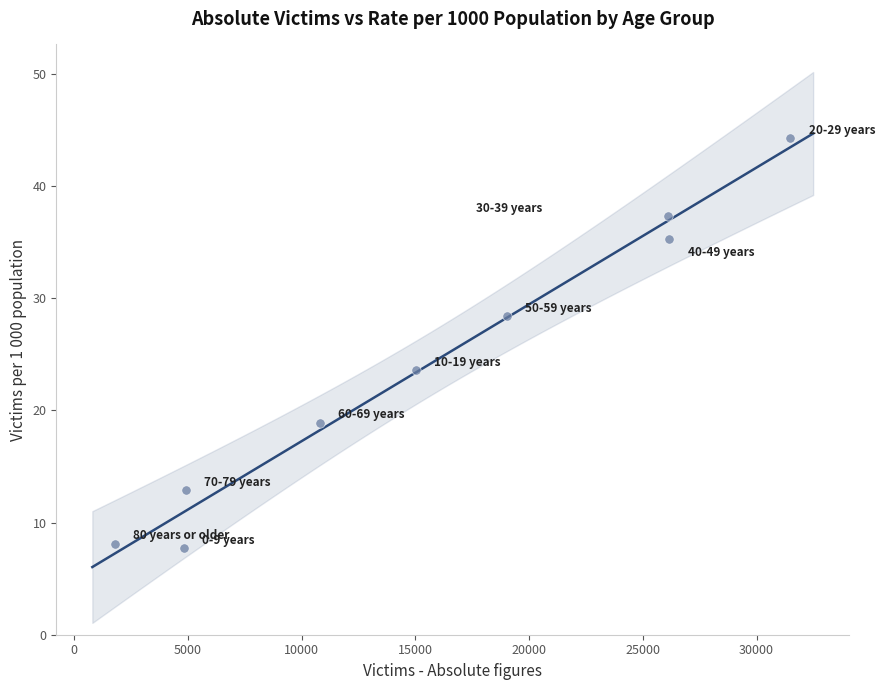

What is the average Y value?

24.1